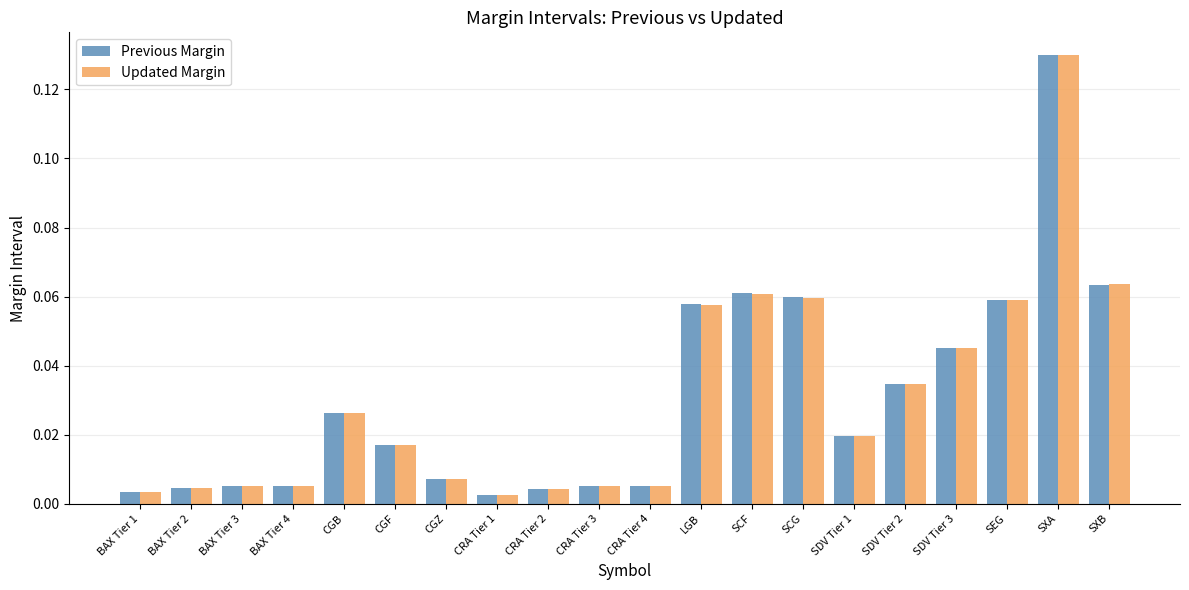

Which series changed the most between BAX Tier 4 and SCG?

Previous Margin